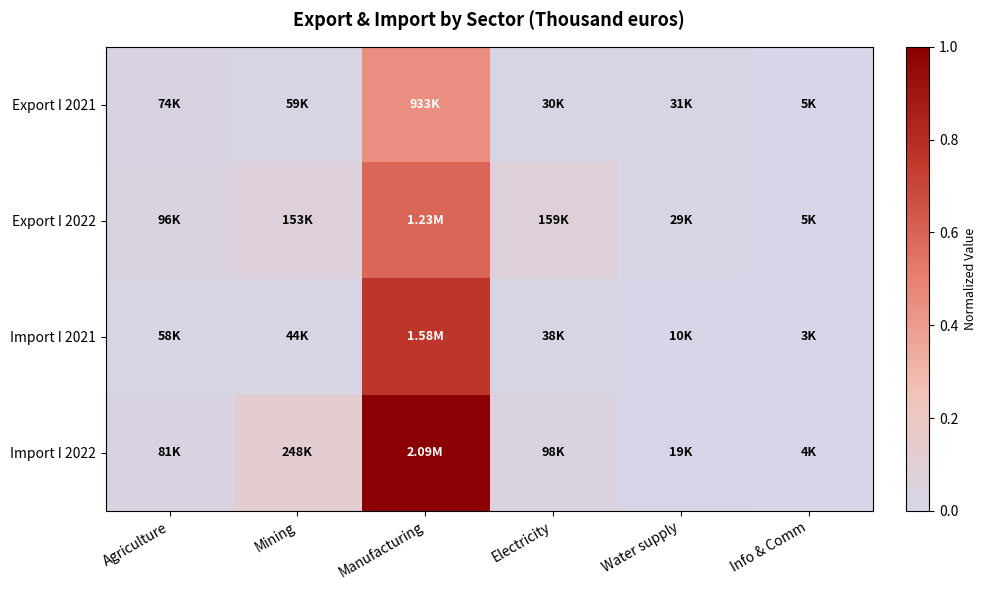

At how many categories does at least one series exceed 0?

6